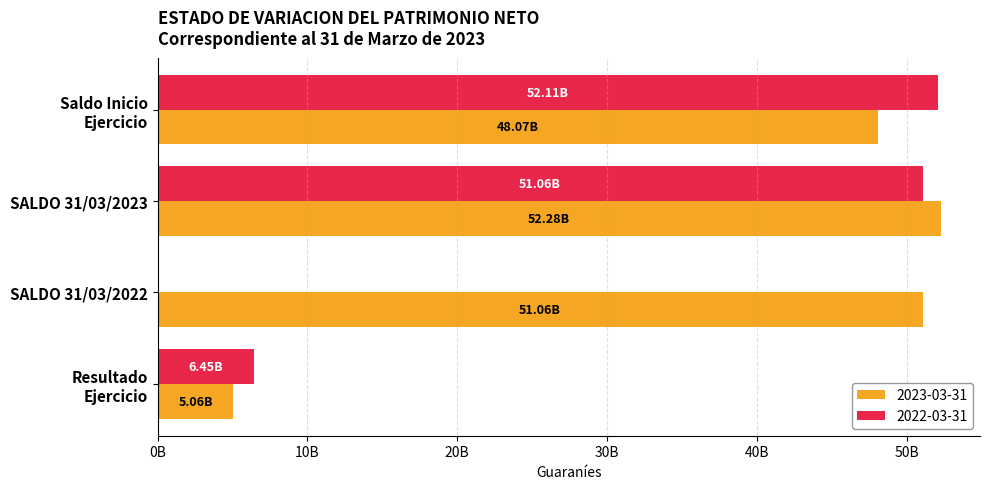

What are all the series names shown in the legend?

2023-03-31, 2022-03-31